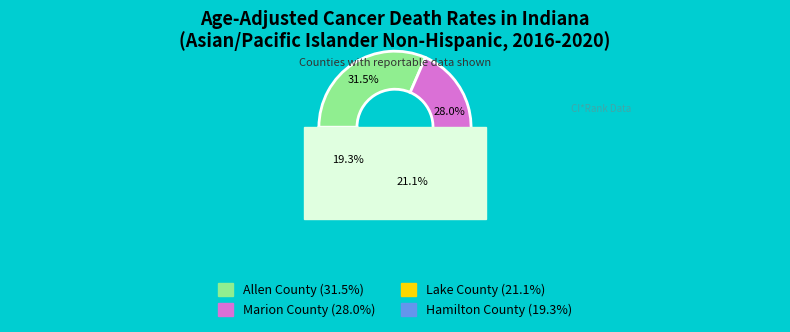

To the nearest percent, what percentage of the pie is Hamilton County?

19%